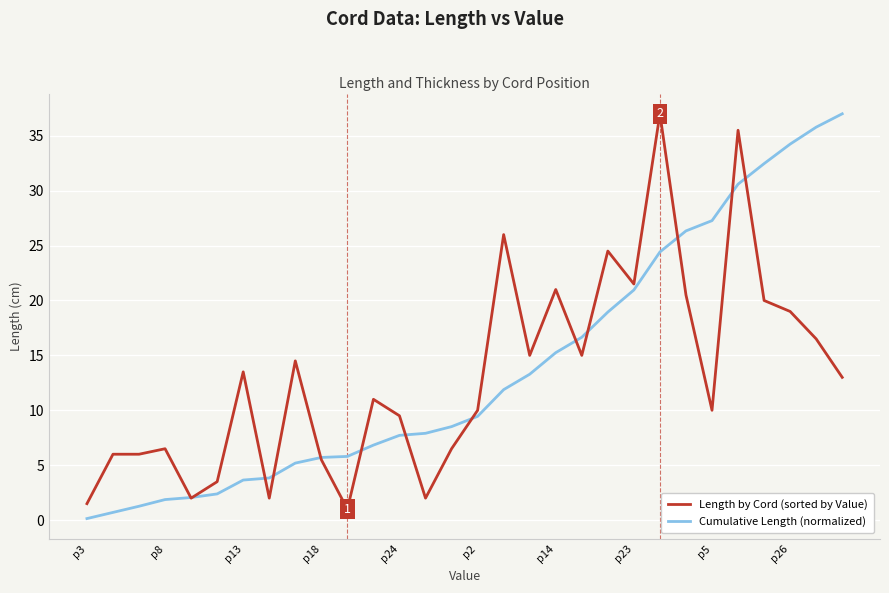

Count the number of data series in this chart.

2